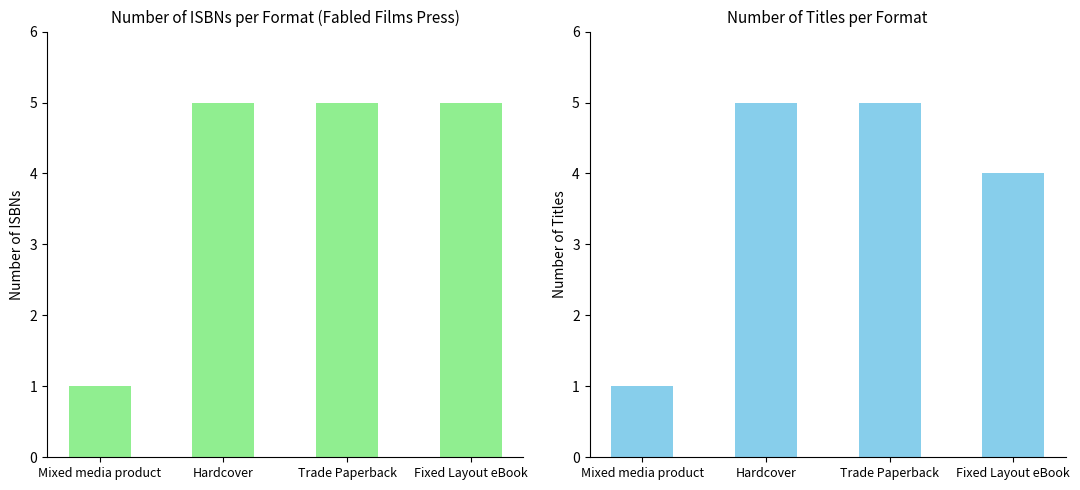

Which series has the largest total across all categories?

Number of ISBNs